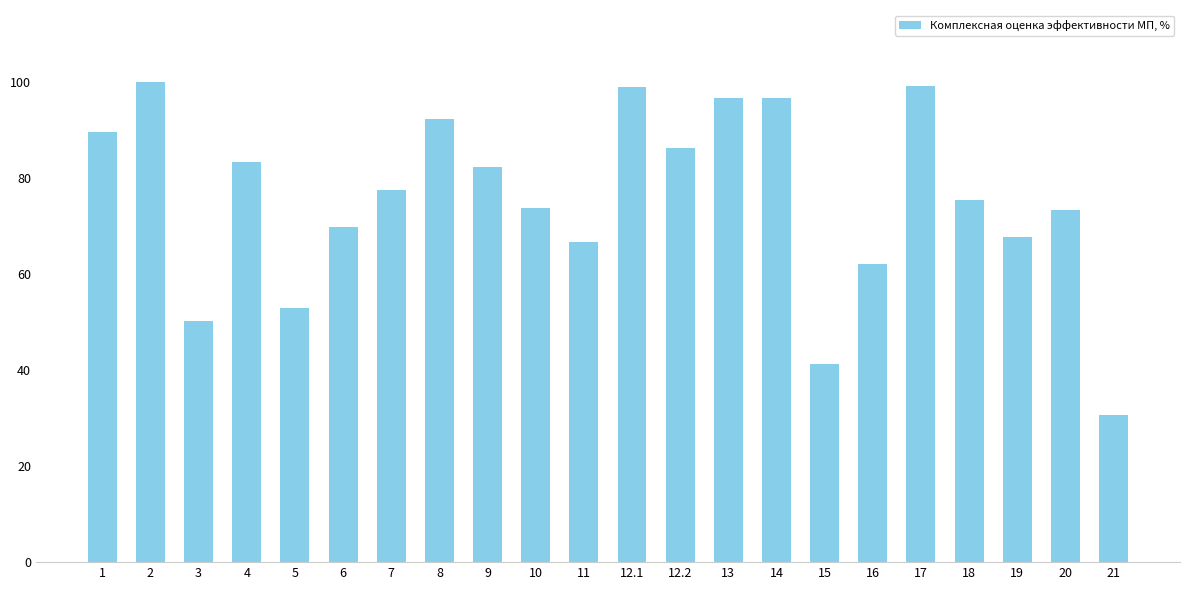

Read the value at 13.

96.6